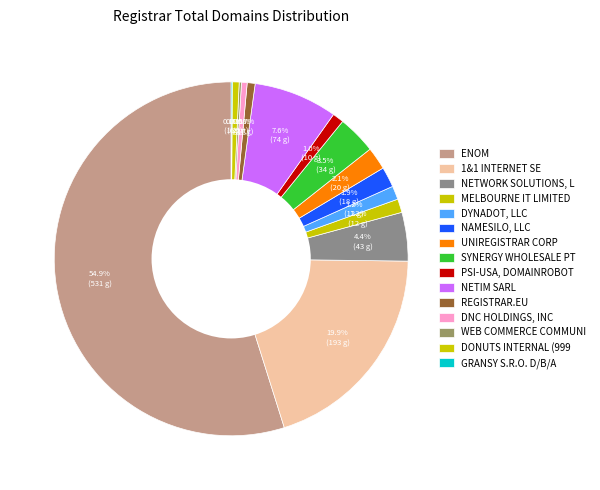

Which category has the biggest portion of the pie?

Enom